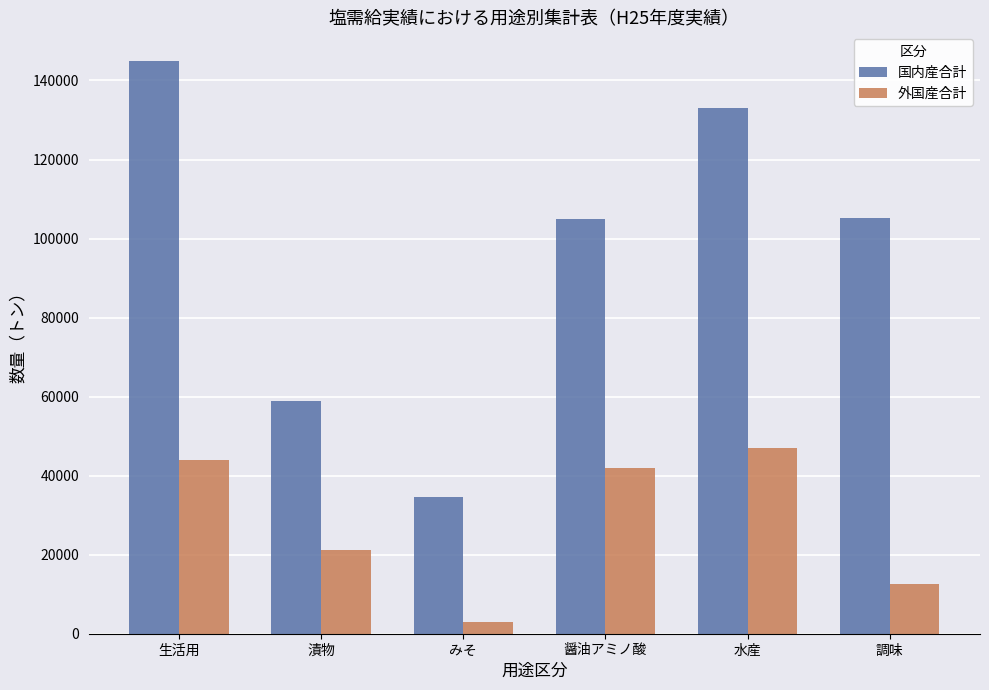

Does the chart contain any negative values?

No